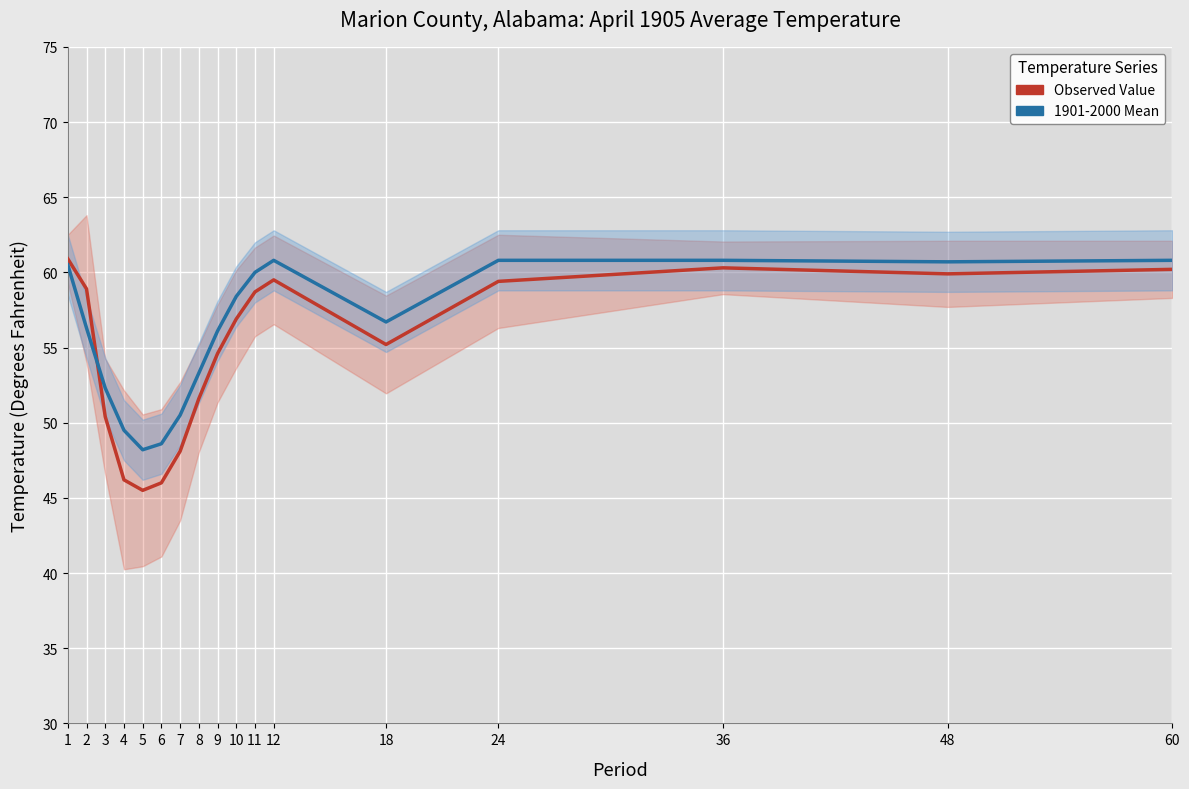

At which label does 1901-2000 Mean reach its peak?

12